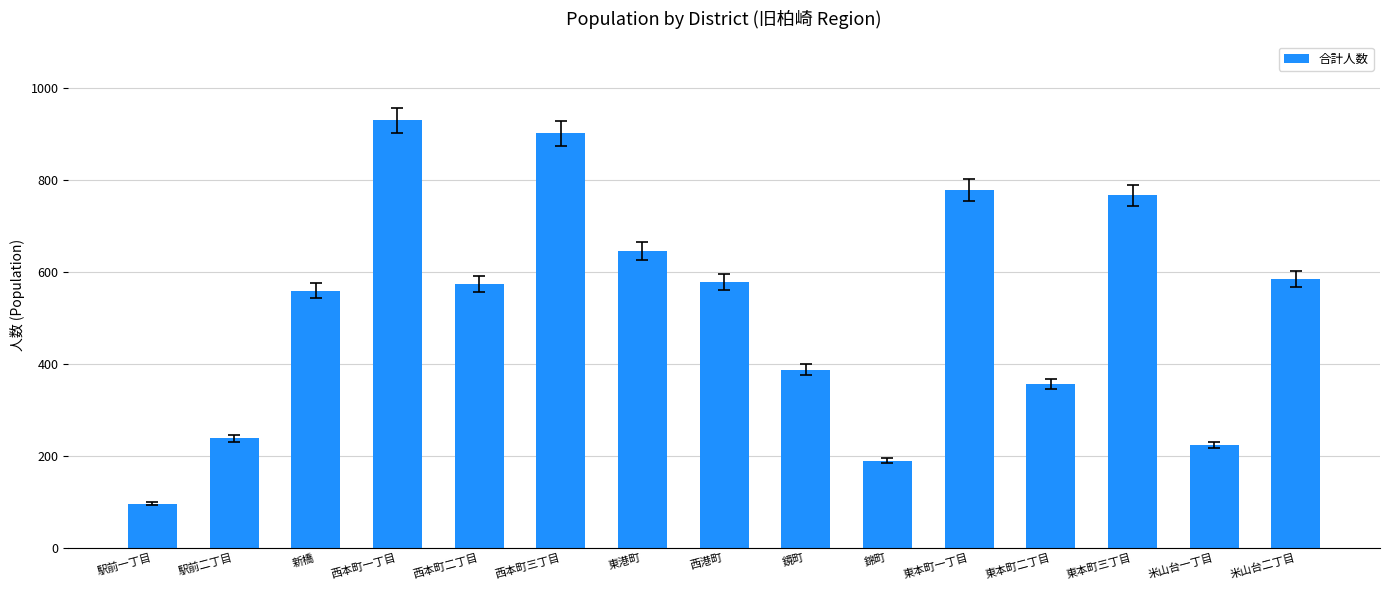

Approximately how many times larger is the value at 錦町 compared to 新橋?

0.3